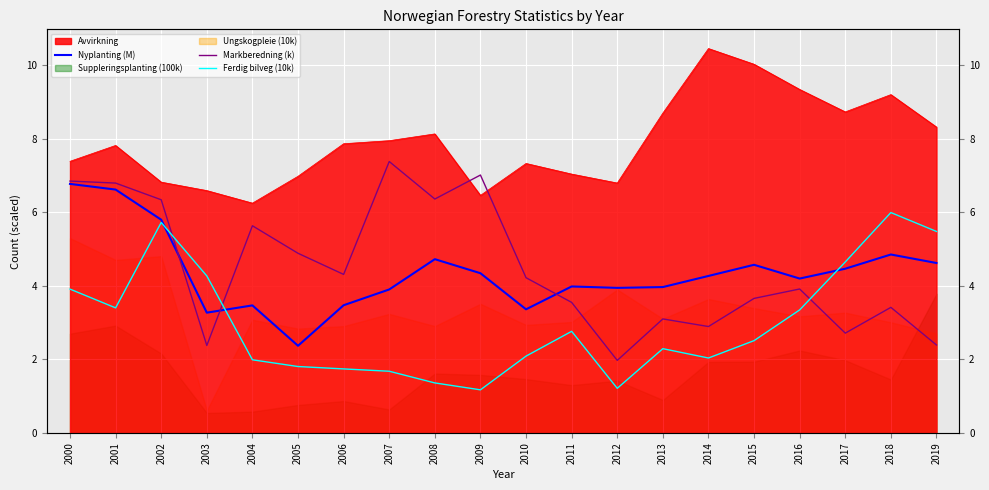

Where is the first local minimum for Ferdig bilveg (10k)?

2001